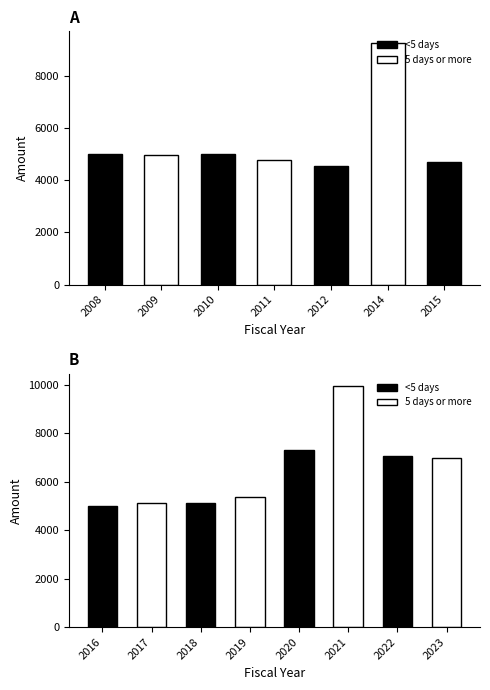

Where does the data first go above 5116?

2014